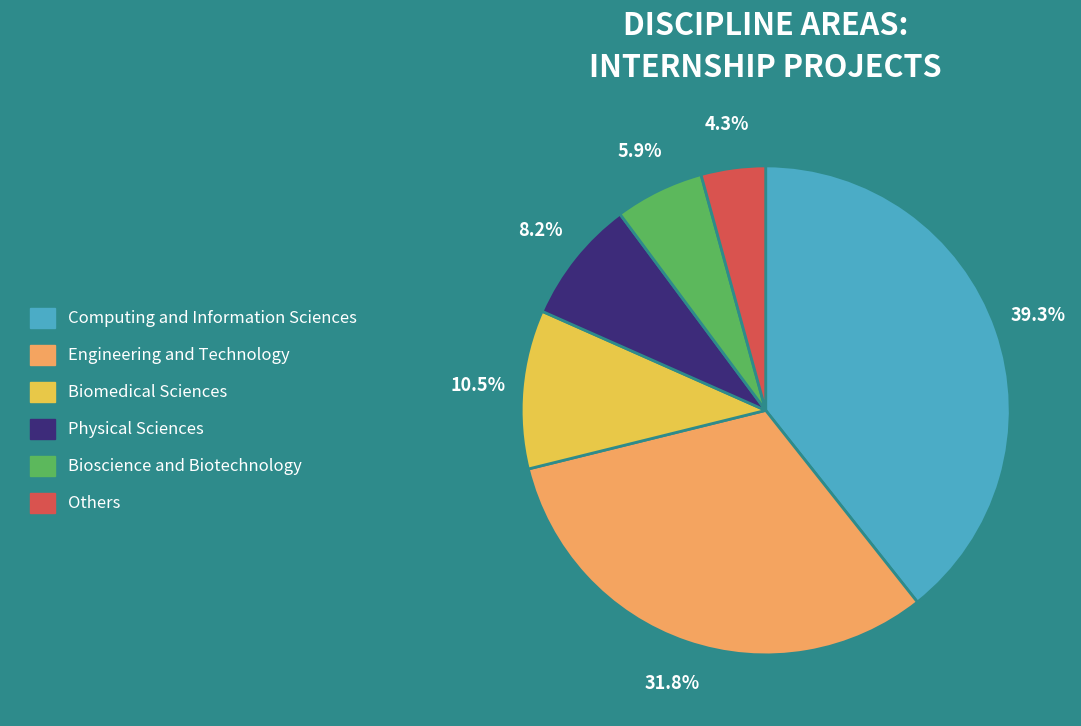

Which category has the smallest portion of the pie?

Others